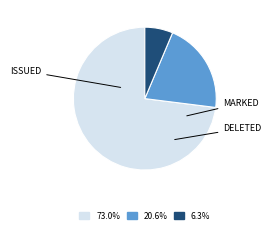

Rank the categories by value from lowest to highest.

DELETED, MARKED, ISSUED